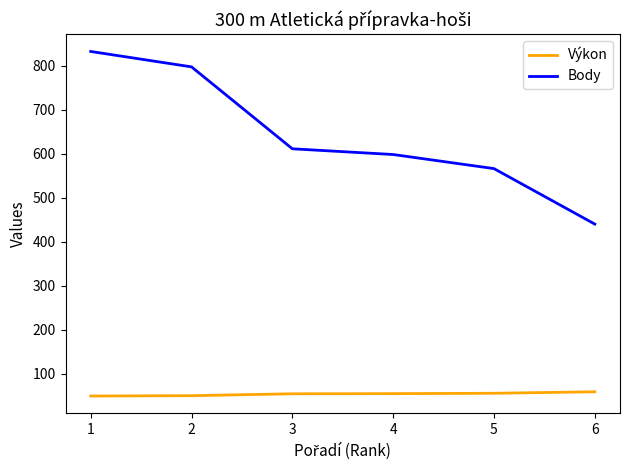

Where does the Body series first go above 611?

1